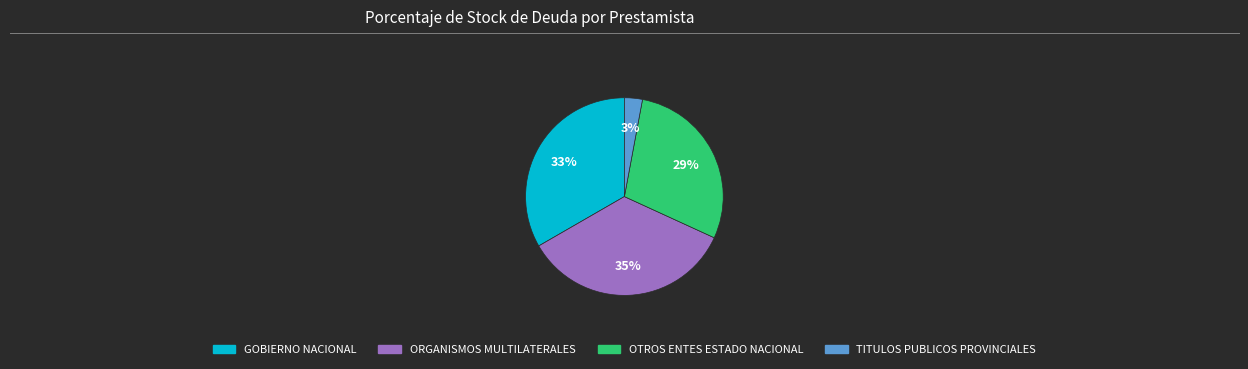

Which has a higher value, TITULOS PUBLICOS PROVINCIALES or ORGANISMOS MULTILATERALES?

ORGANISMOS MULTILATERALES